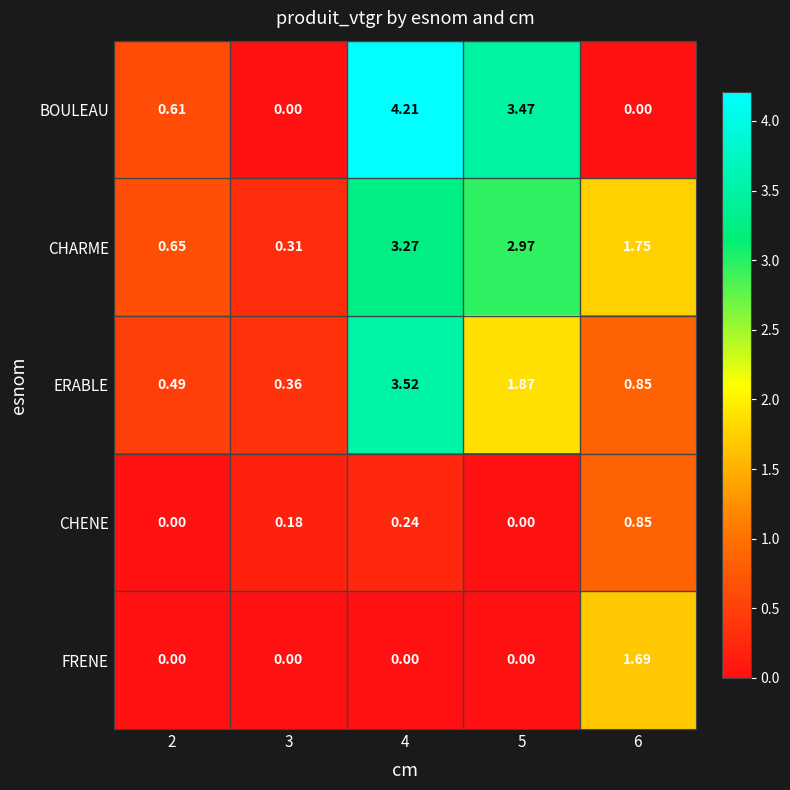

Which series has the largest range (max minus min)?

BOULEAU